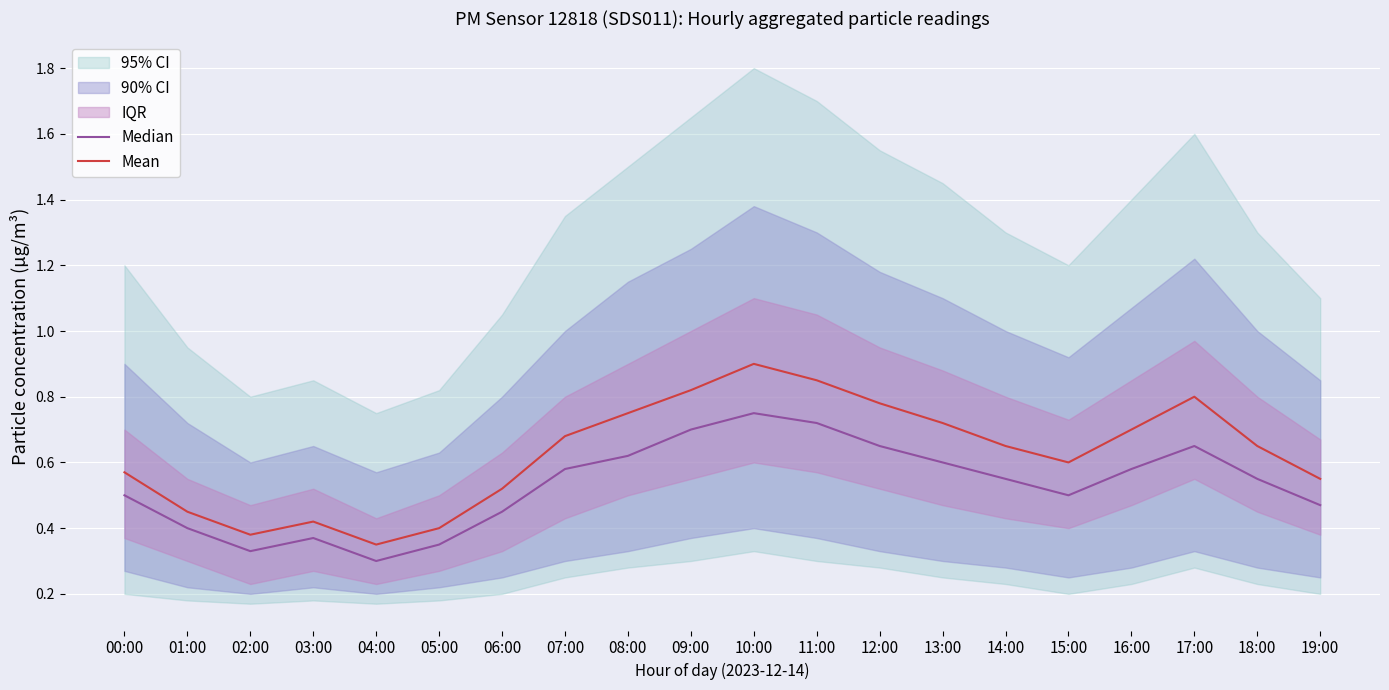

What is the label of the 7th point from the right?

13:00